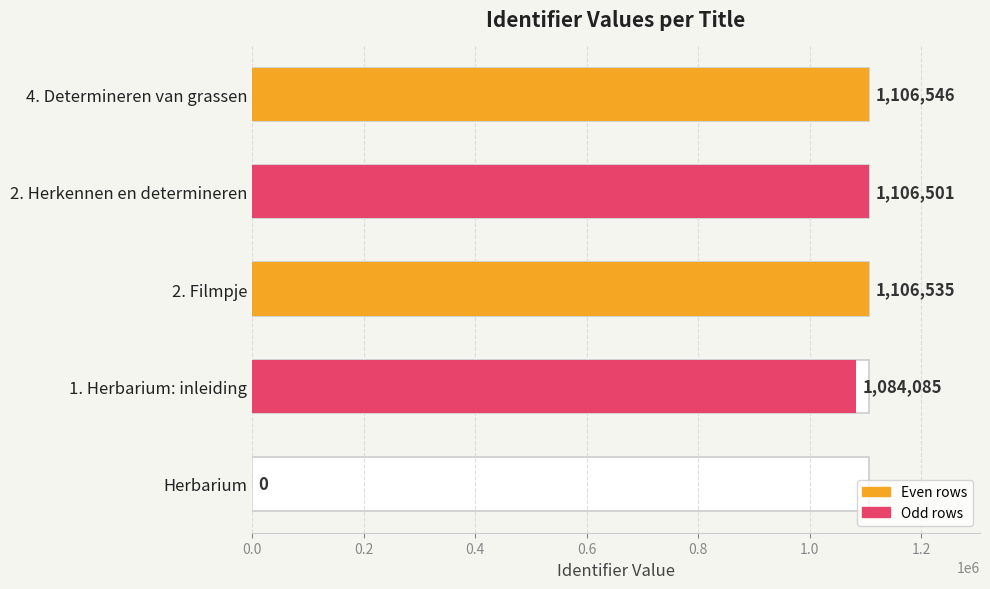

How many bars are there in total?

5